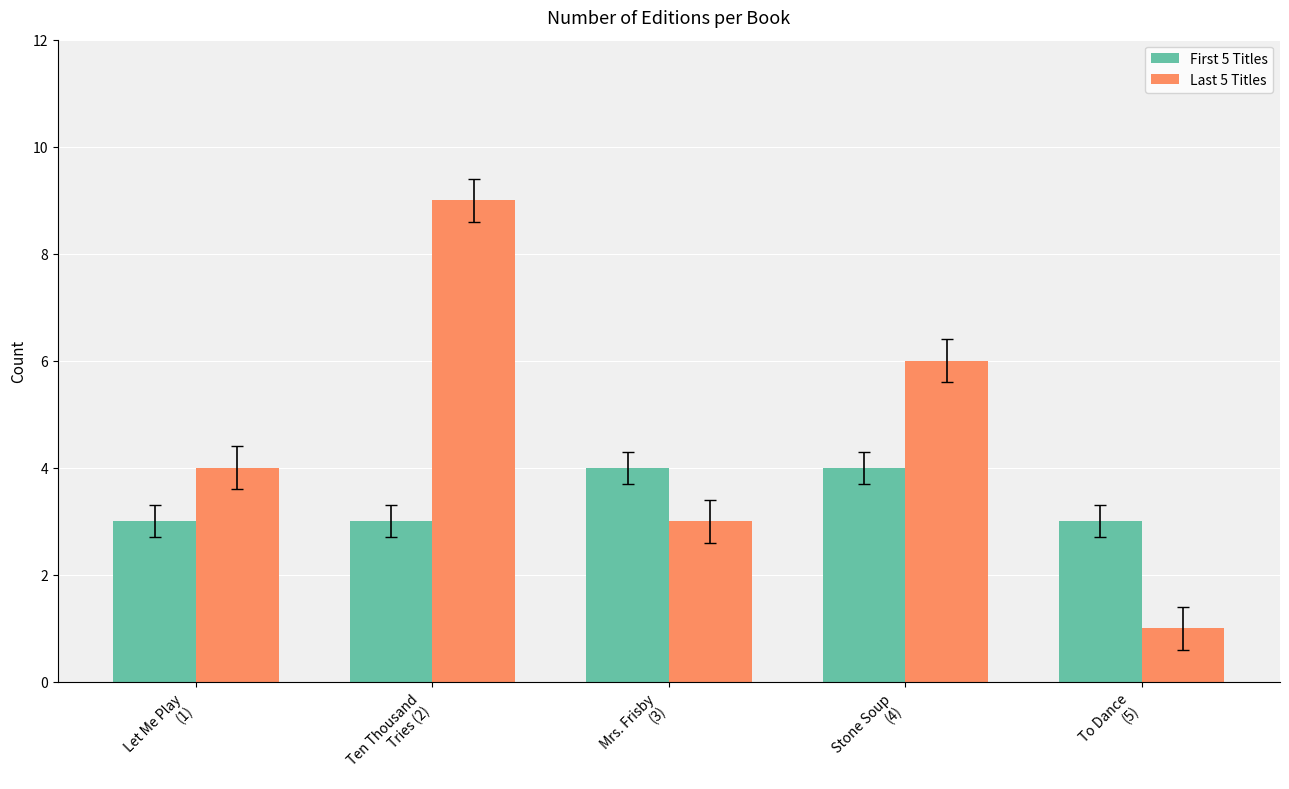

What is the highest value of the First 5 Titles series?

4